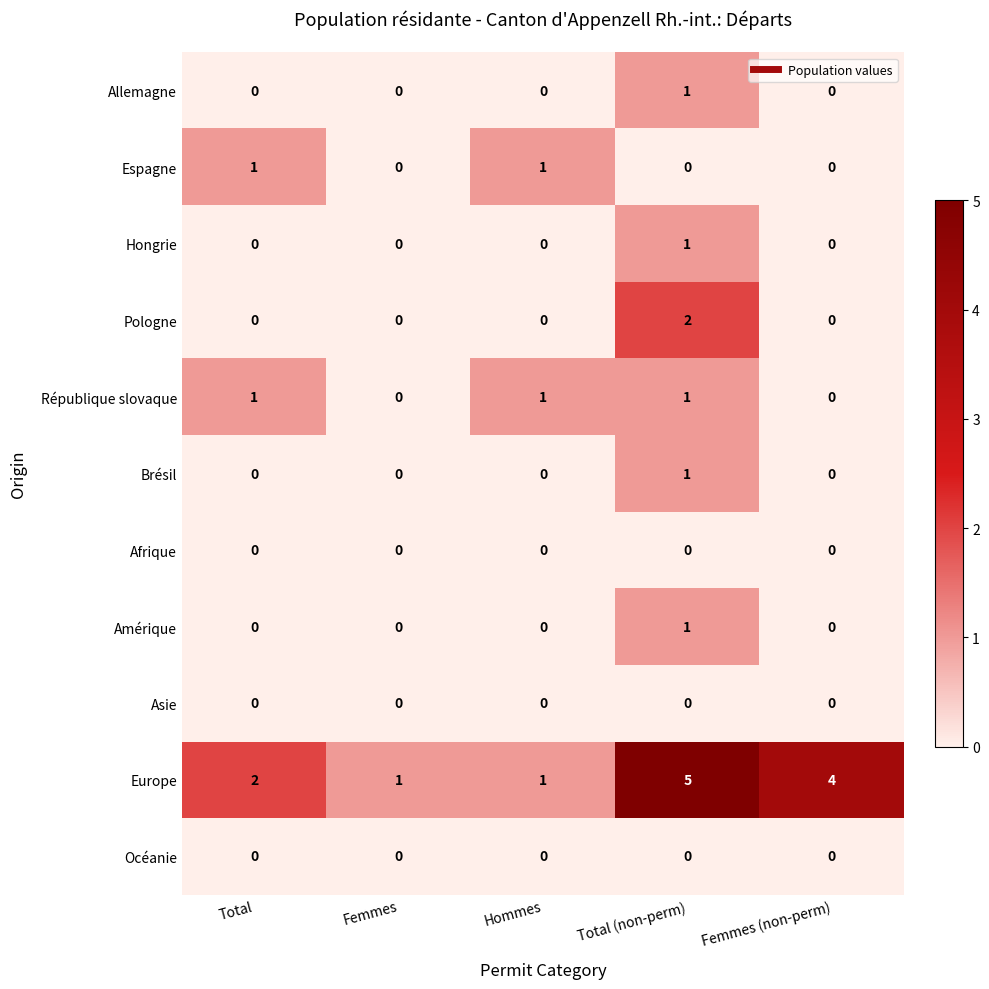

What is the maximum value shown in the chart?

5